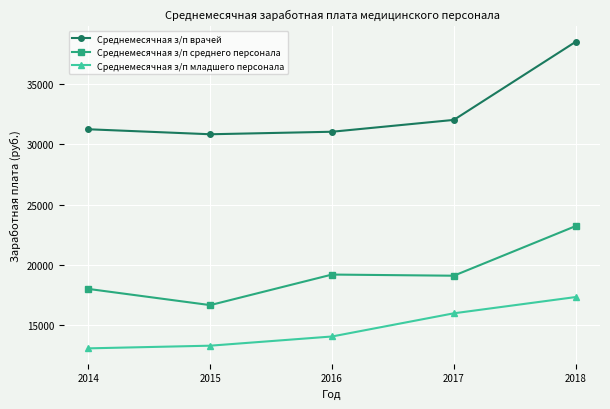

How many lines are shown in the chart?

3